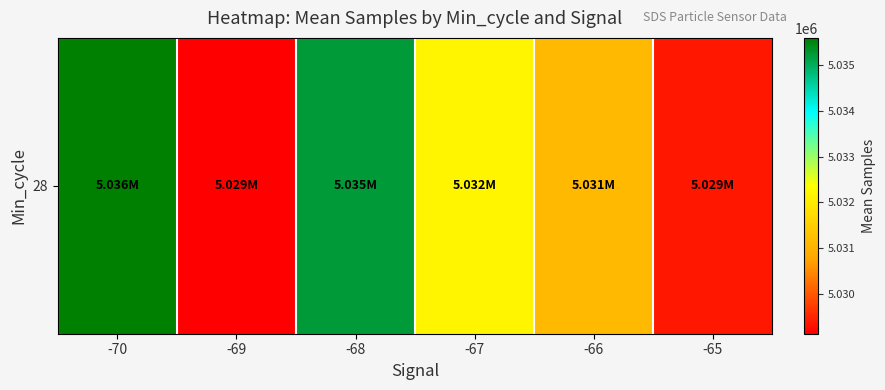

Reading left to right, list all the values displayed in this chart.

5035603.0	5029118.6	5035241.8	5032204.7	5031118.2	5029355.3